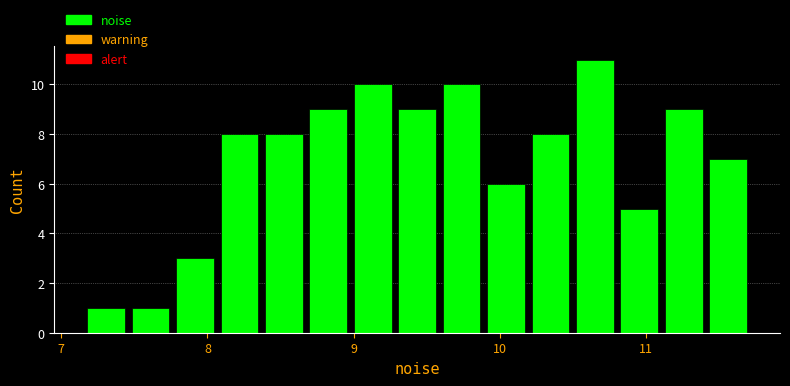

Read against the x-axis, roughly where is the centre of the tallest bar?

10.7